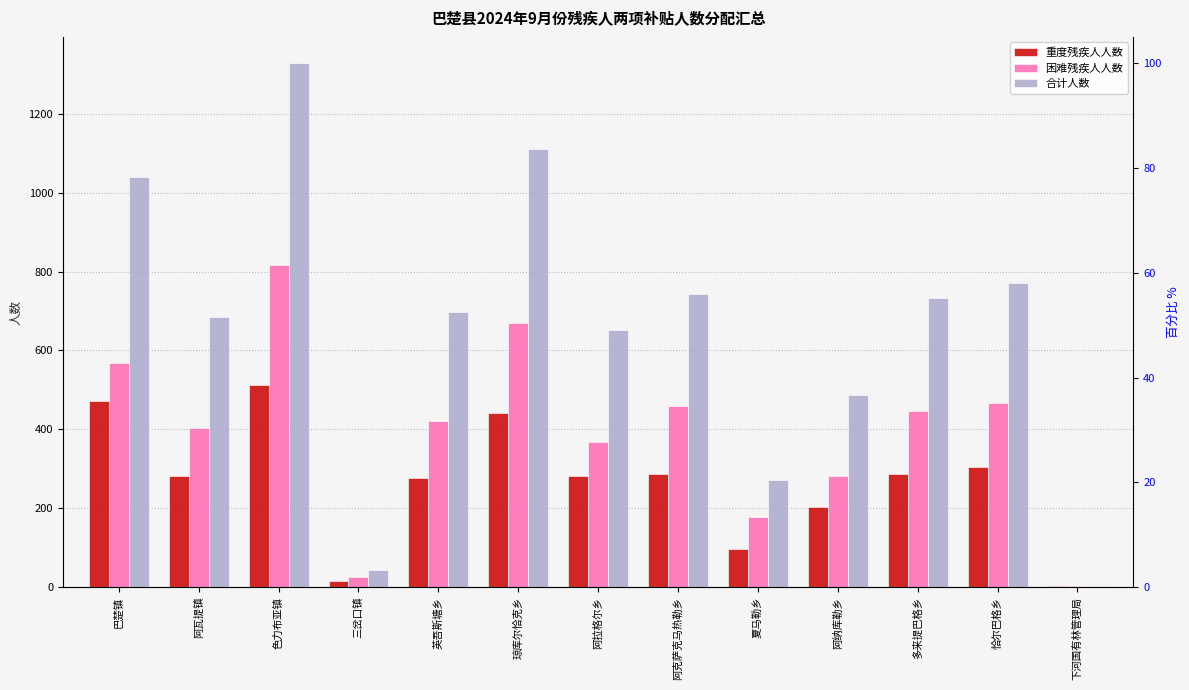

At which label does 合计人数 reach its minimum?

下河国有林管理局